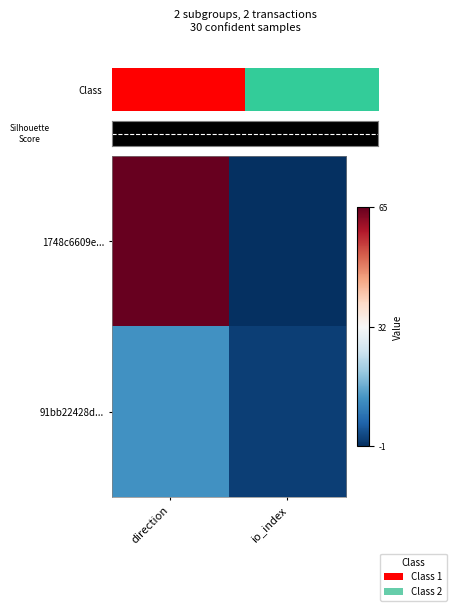

Reading right to left, extract all data points from this chart.

1748c6609e...: io_index=-1	direction=65
91bb22428d...: io_index=1	direction=12